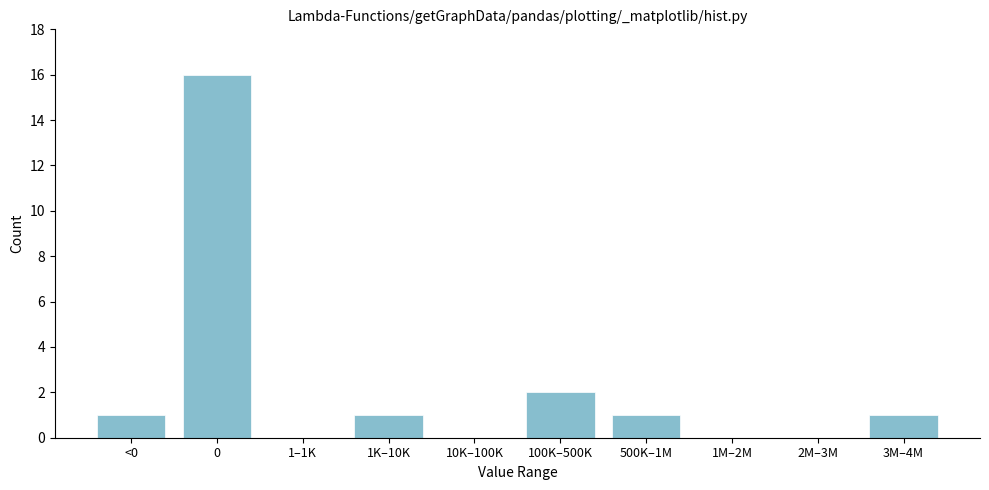

Reading left to right, extract all data points from this chart.

<0=1	0=16	1–1K=0	1K–10K=1	10K–100K=0	100K–500K=2	500K–1M=1	1M–2M=0	2M–3M=0	3M–4M=1